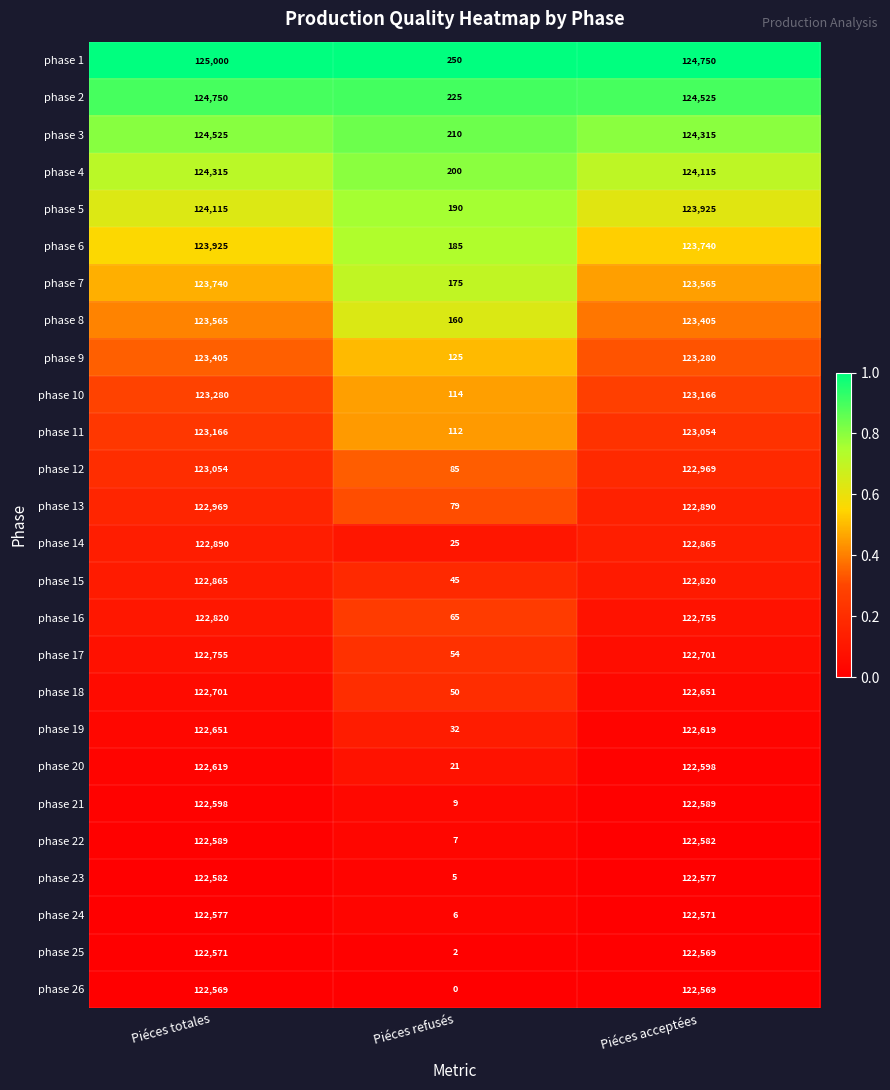

Which series has the largest range (max minus min)?

phase 1